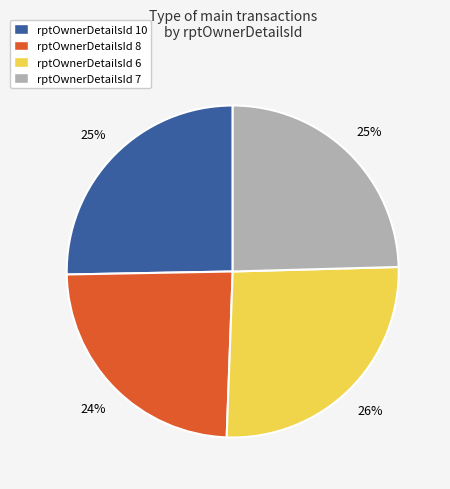

Which category has the biggest portion of the pie?

rptOwnerDetailsId 6